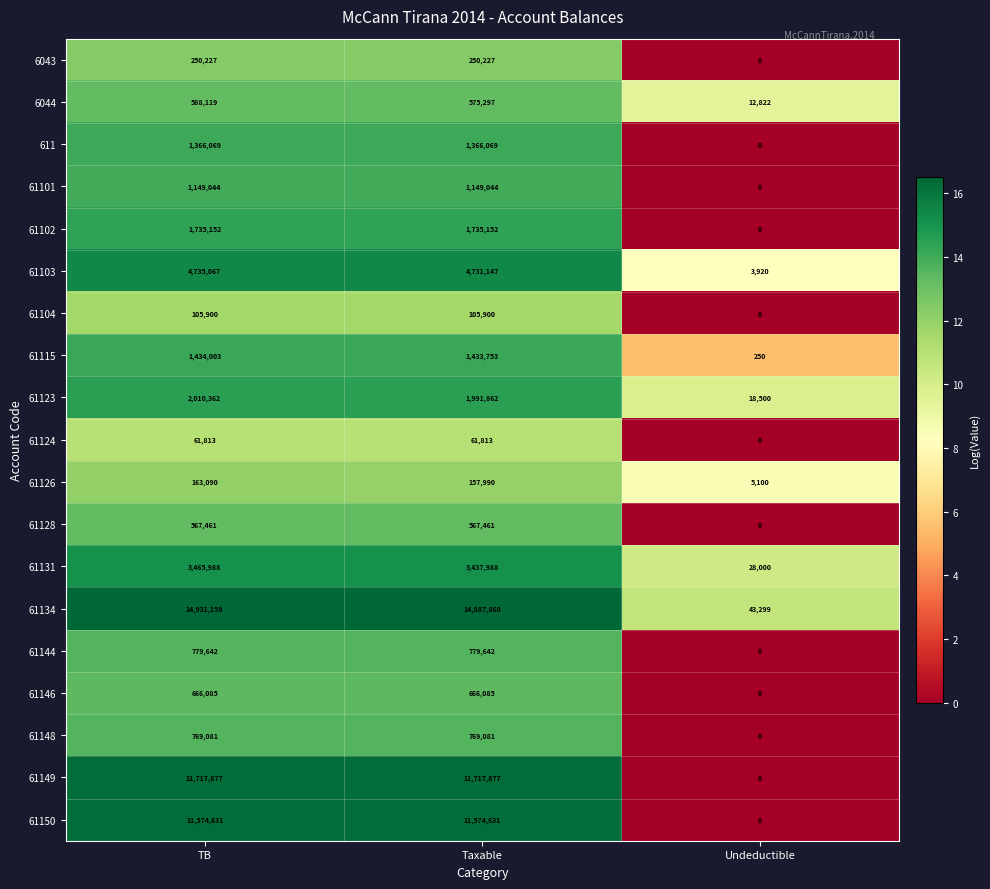

List the series in order of their peak value, lowest first.

61124, 61104, 61126, 6043, 61128, 6044, 61146, 61148, 61144, 61101, 611, 61115, 61102, 61123, 61131, 61103, 61150, 61149, 61134